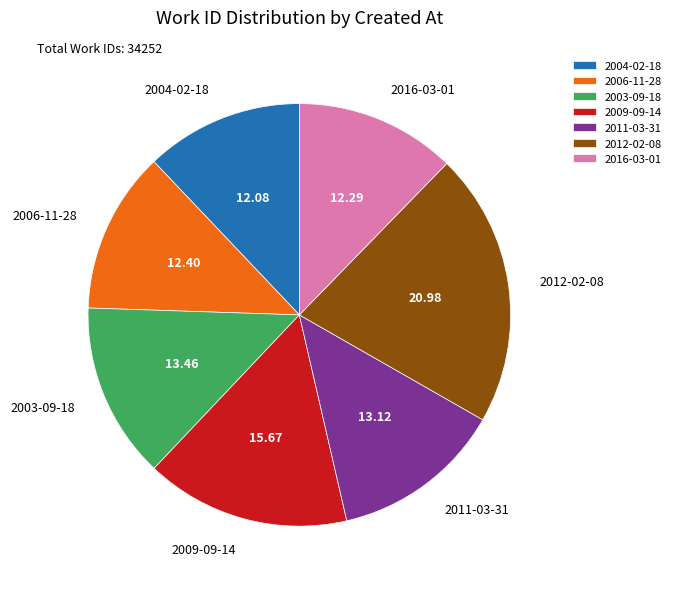

Between 2009-09-14 and 2003-09-18, which is larger?

2009-09-14